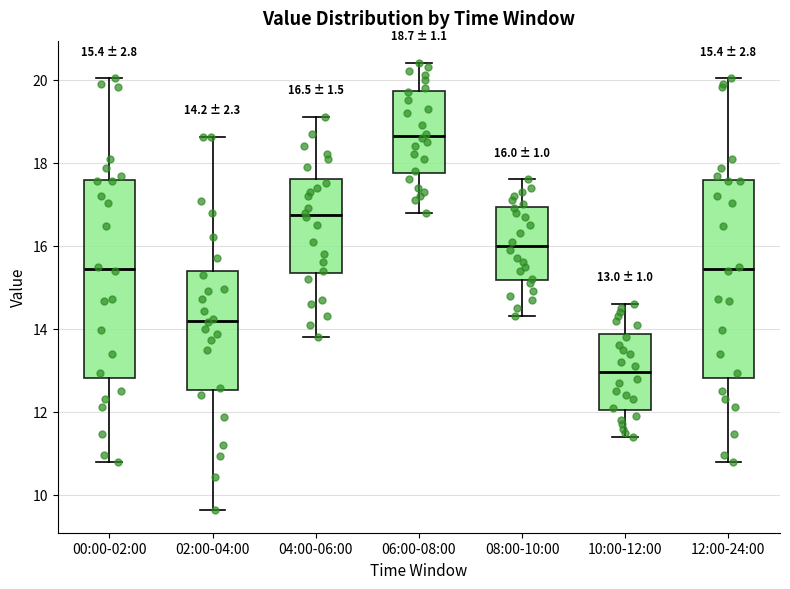

Which box's median line is the lowest?

10:00-12:00